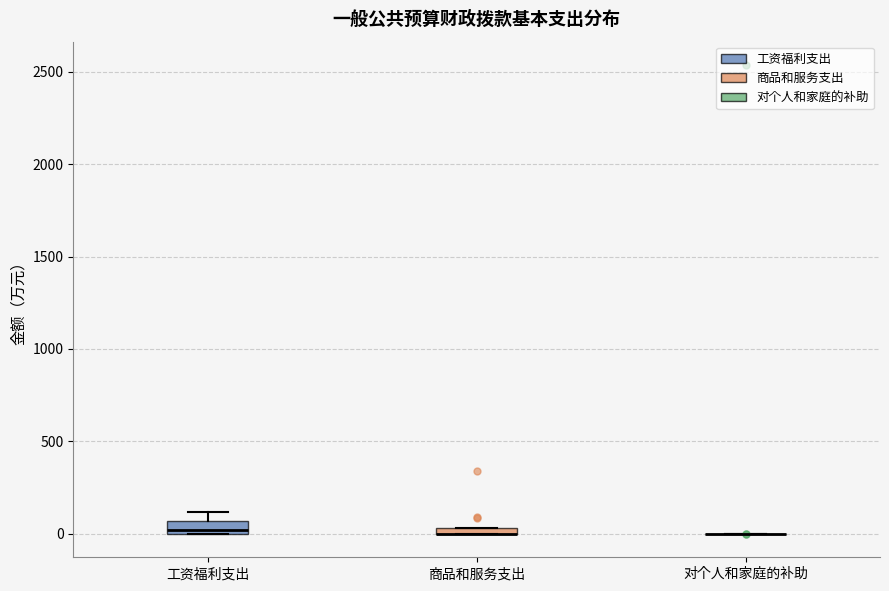

Where does the upper whisker of the box for 工资福利支出 end on the y-axis? The values are not printed on the chart, so give them approximately, as read against the axis.

100